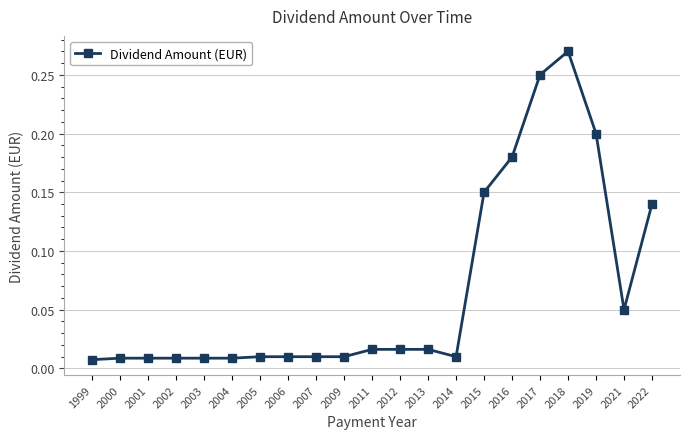

At which category does the chart reach its peak across all series?

2018